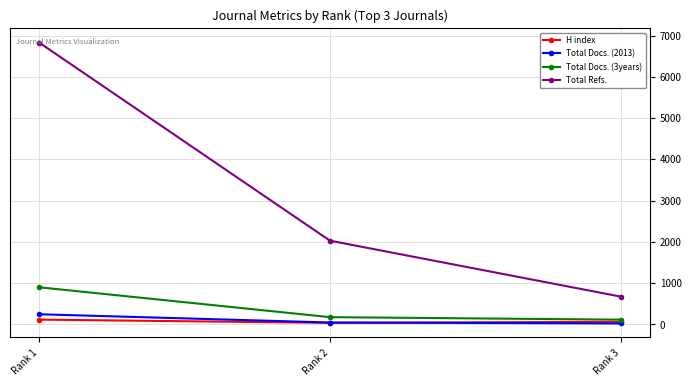

Where is Total Docs. (3years) nearest to the value 507?

Rank 2